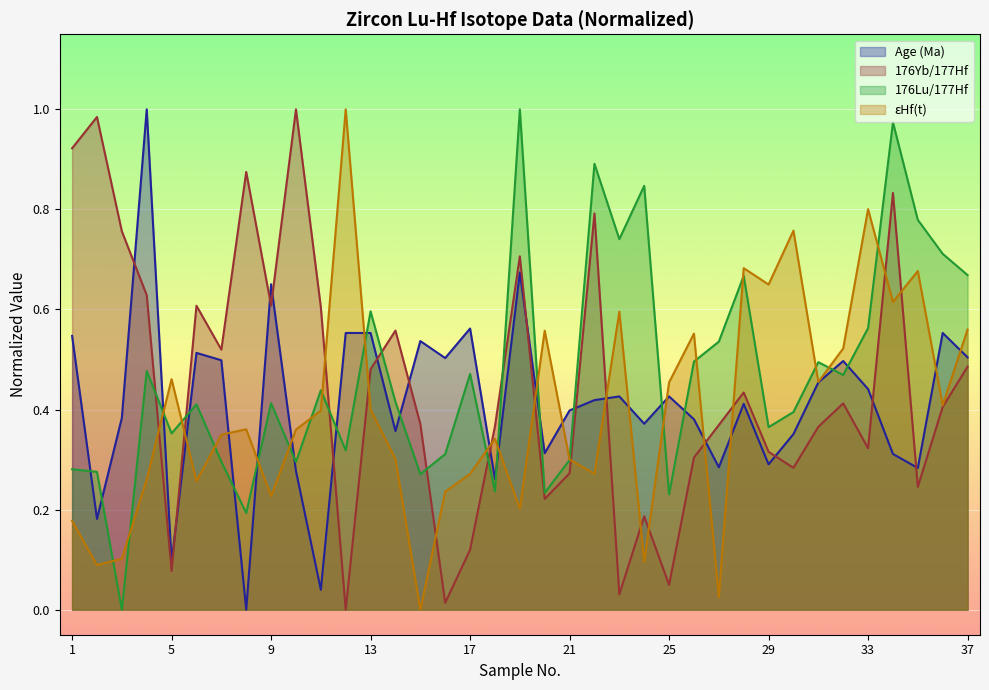

The value of 176Yb/177Hf at 31 is 0.4. True or false?

True